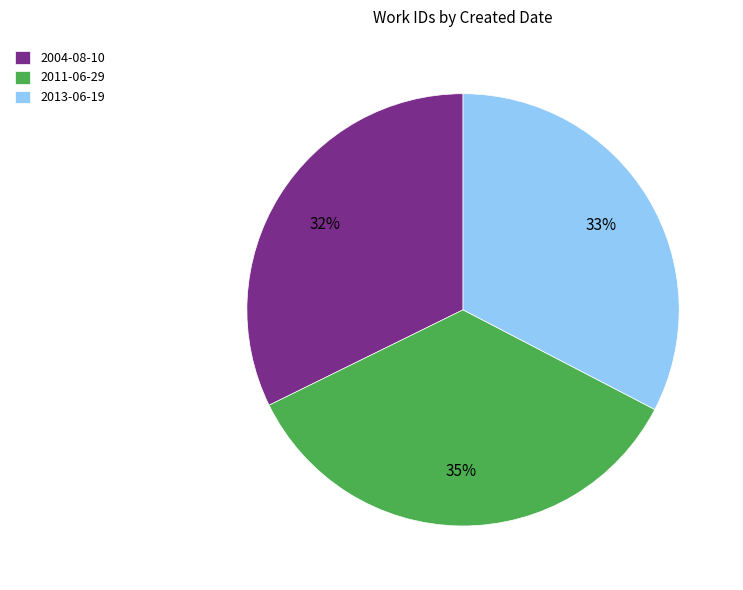

Do 2011-06-29 and 2013-06-19 together represent more than half of the pie?

Yes